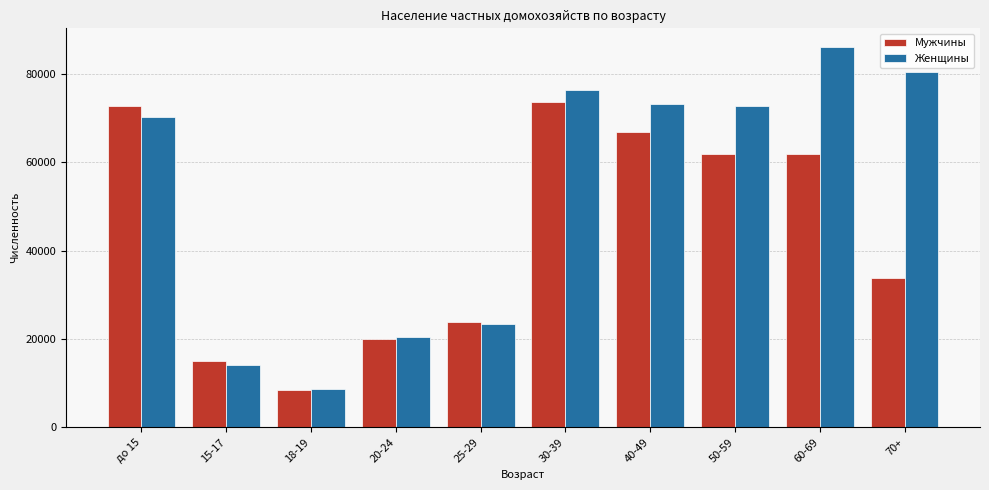

List the series in order of their peak value, highest first.

Женщины, Мужчины